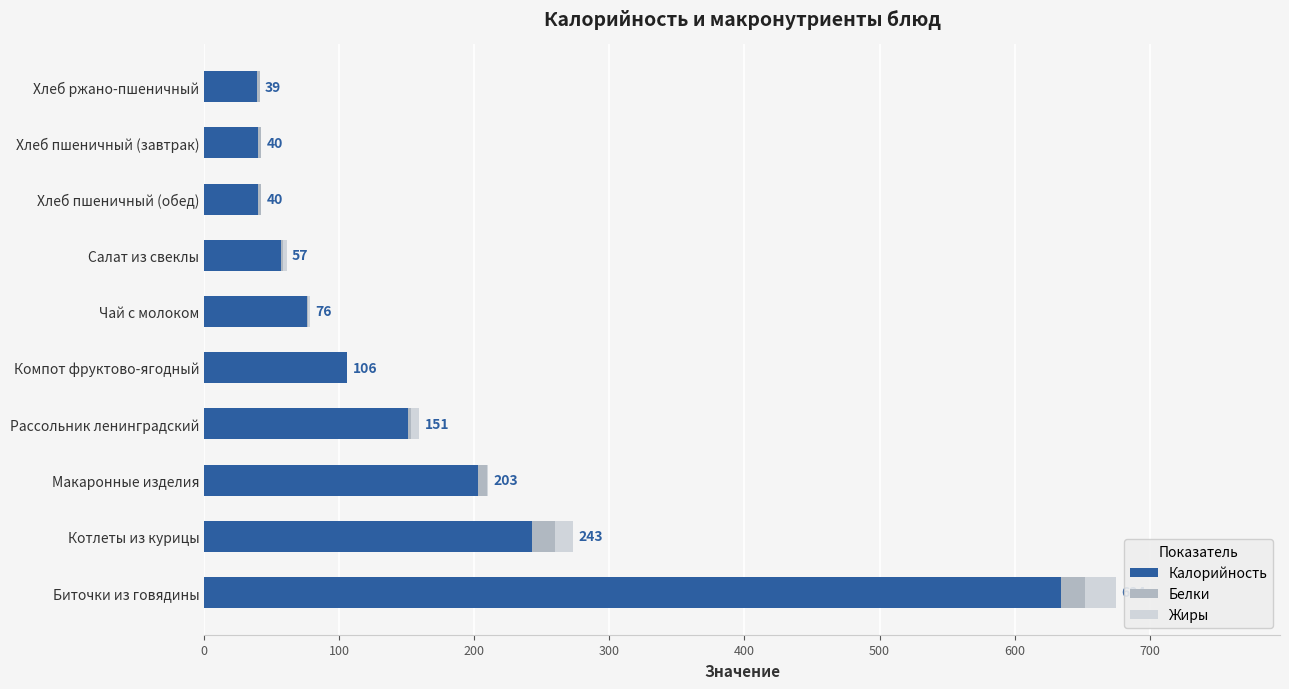

What is the sum of all Калорийность values?

1589